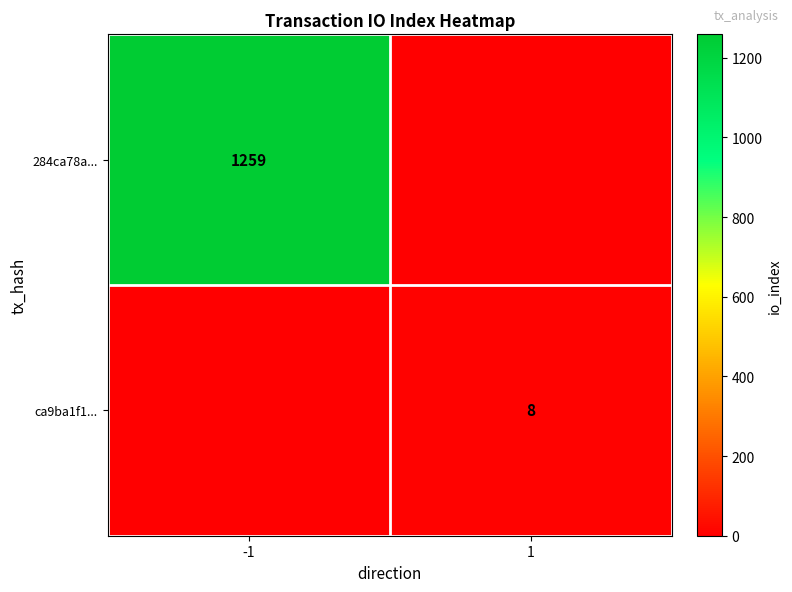

The 284ca78a... series shows 2114 at -1. True or false?

False